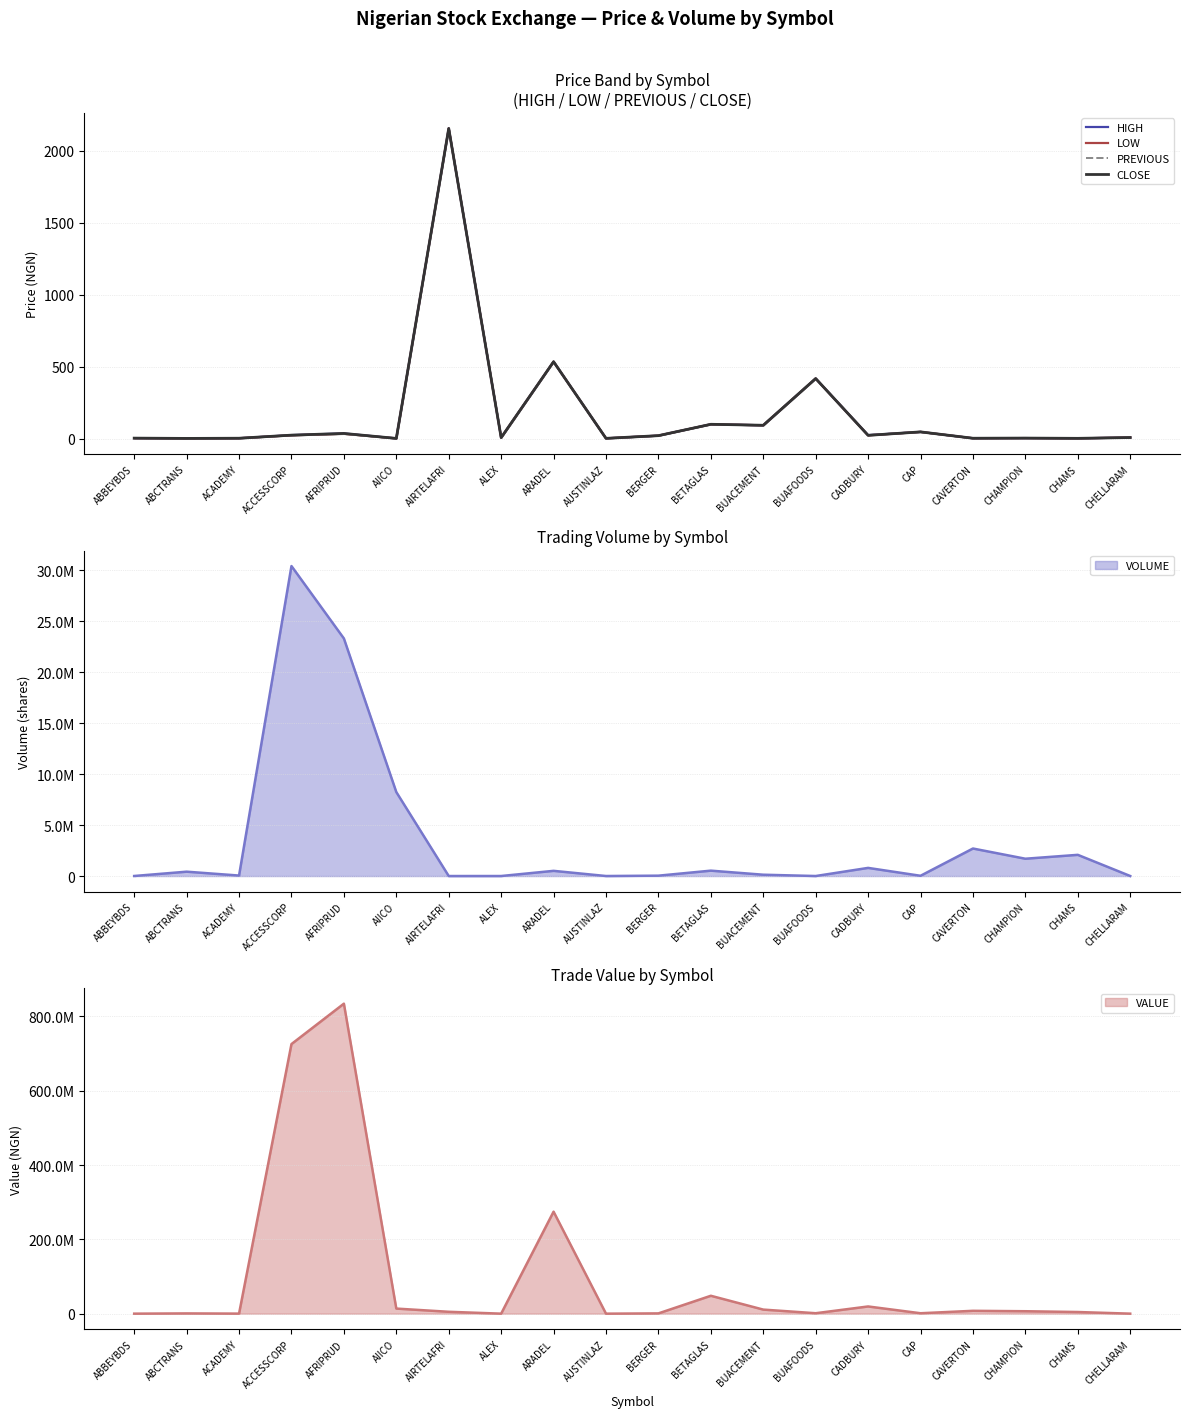

What is the minimum value for LOW?

1.6